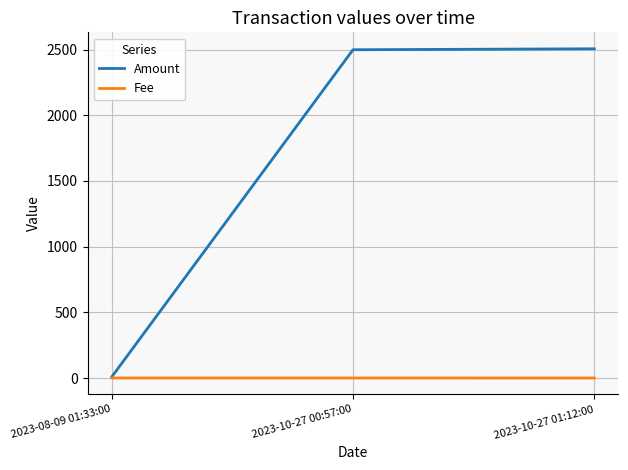

Does the chart have visible grid lines?

Yes